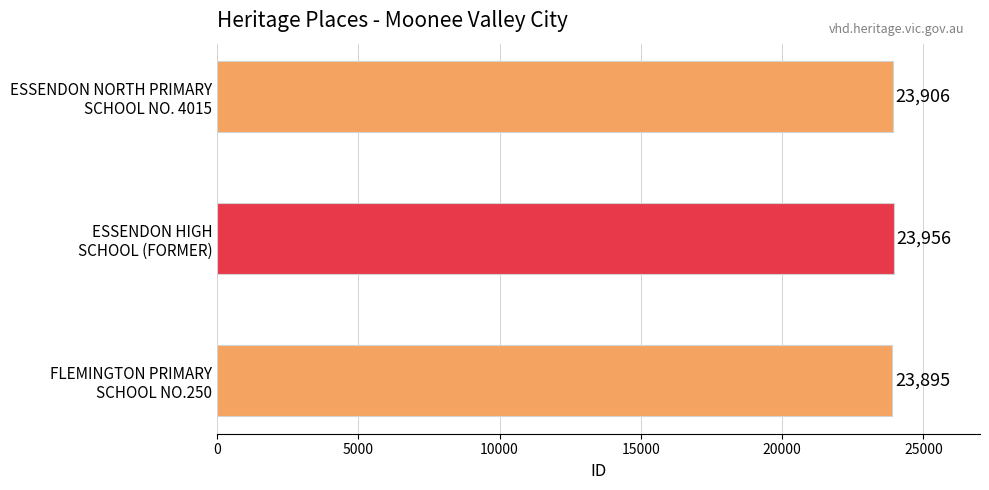

Reading top to bottom, transcribe all the data shown in this chart.

23906	23956	23895